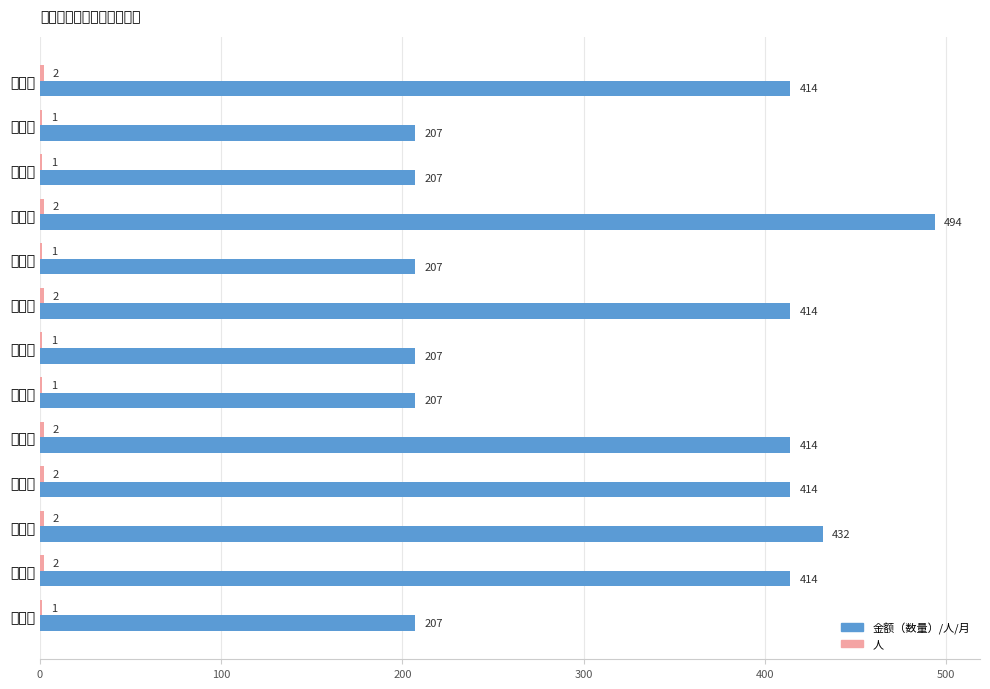

What are all the series names shown in the legend?

金额（数量）/人/月, 人